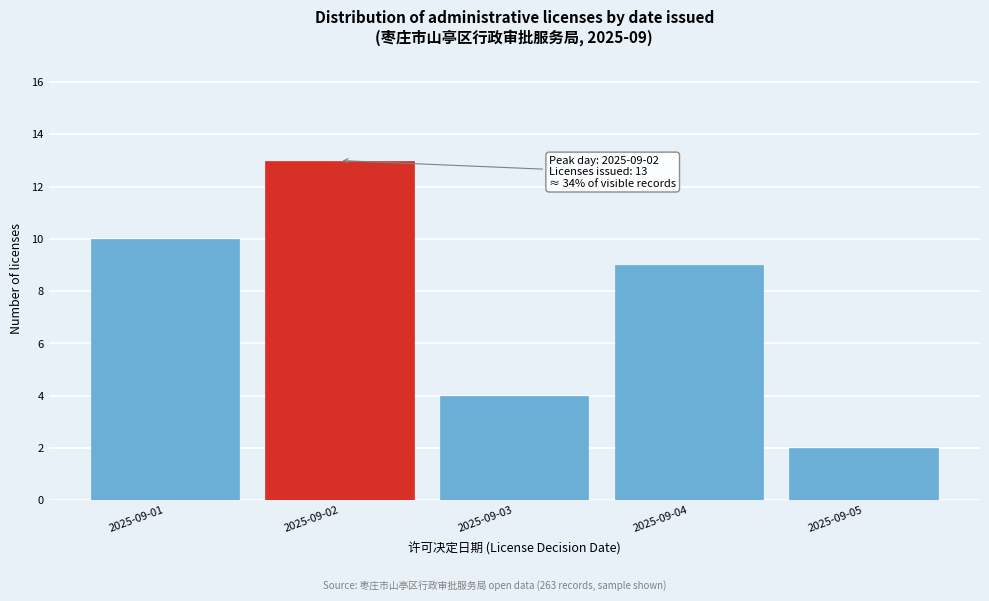

Reading left to right, extract all data points from this chart.

10	13	4	9	2